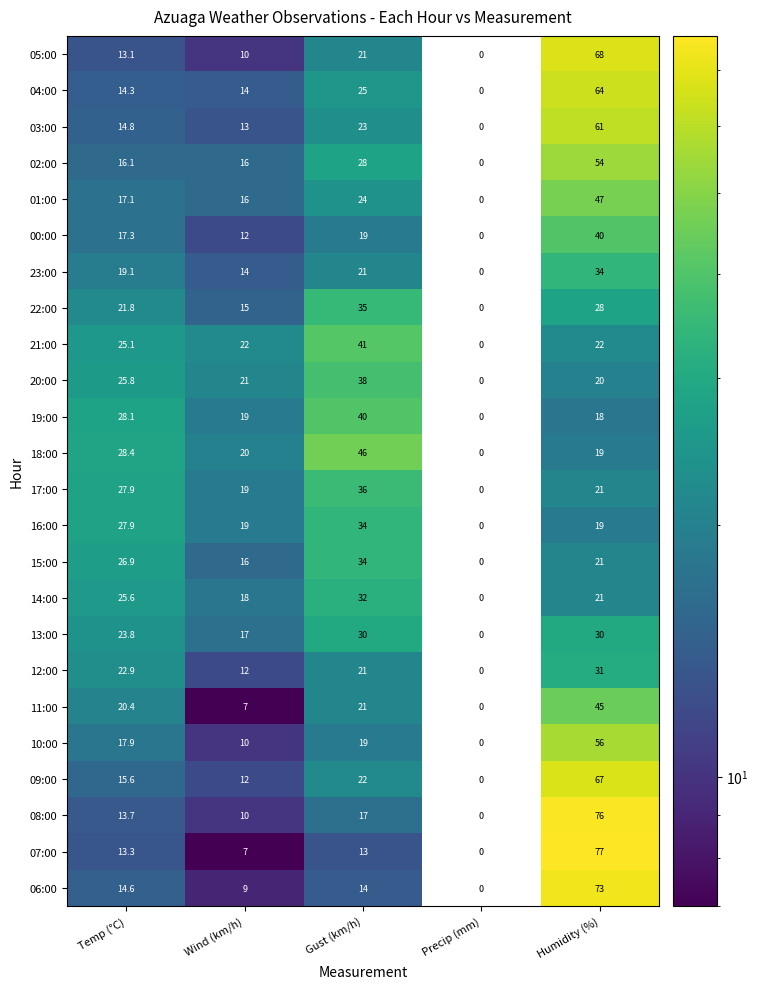

How many positive values does the 01:00 series have?

4